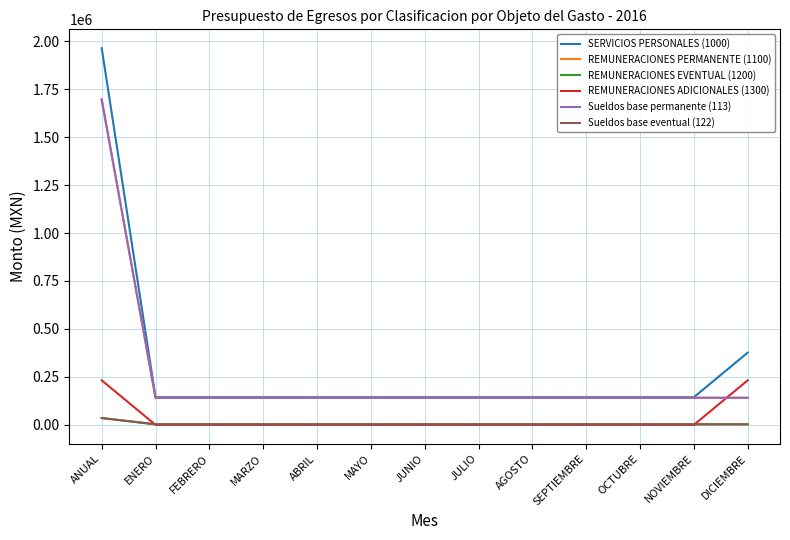

True or false: Sueldos base eventual (122) and SERVICIOS PERSONALES (1000) cross at least once.

False